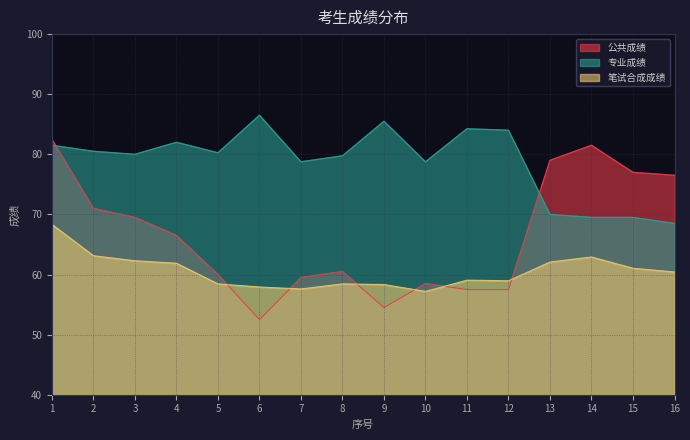

How many lines are shown in the chart?

3